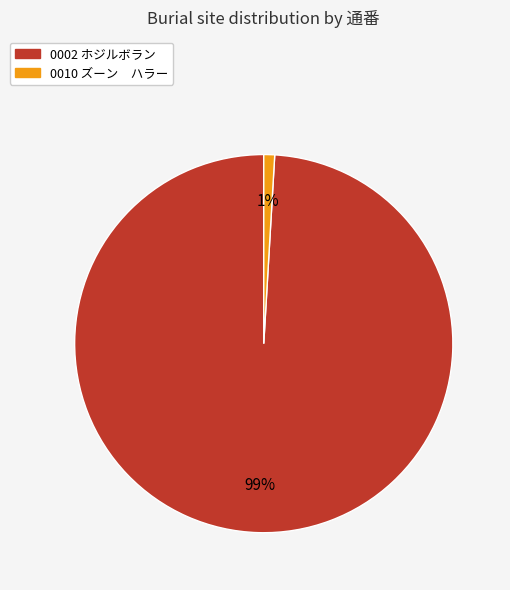

To the nearest percent, what percentage of the pie is 0002 ホジルボラン?

99%